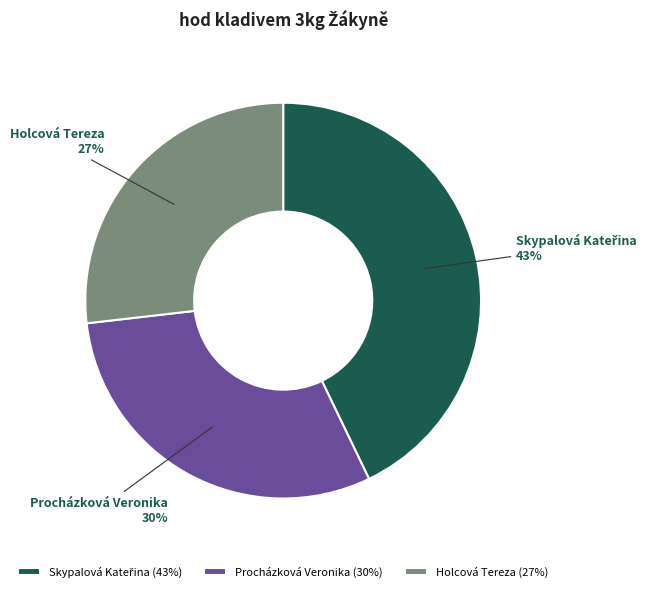

True or false: Procházková Veronika accounts for 41% of the total.

False